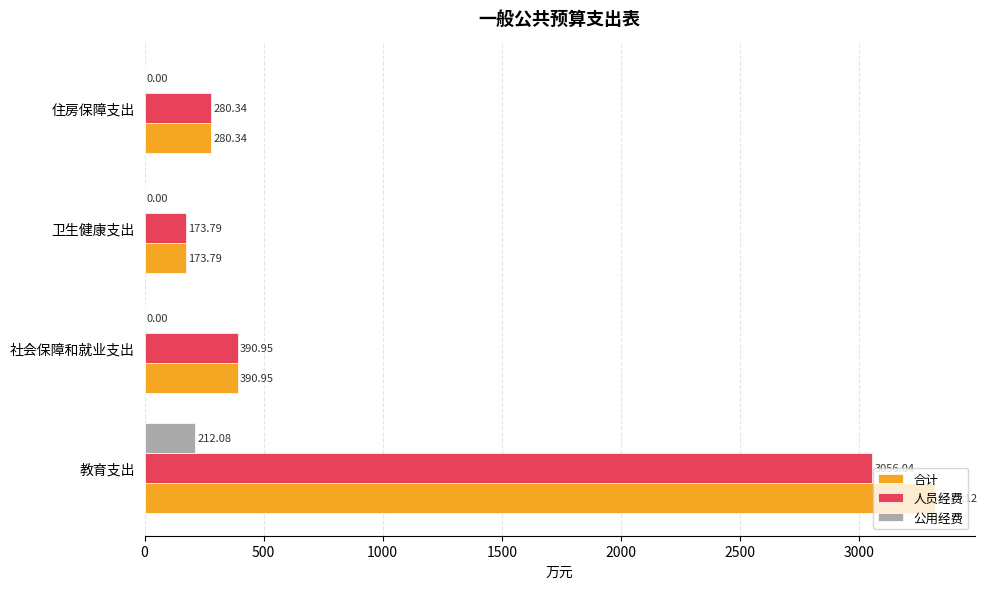

What is the maximum value for 公用经费?

212.1